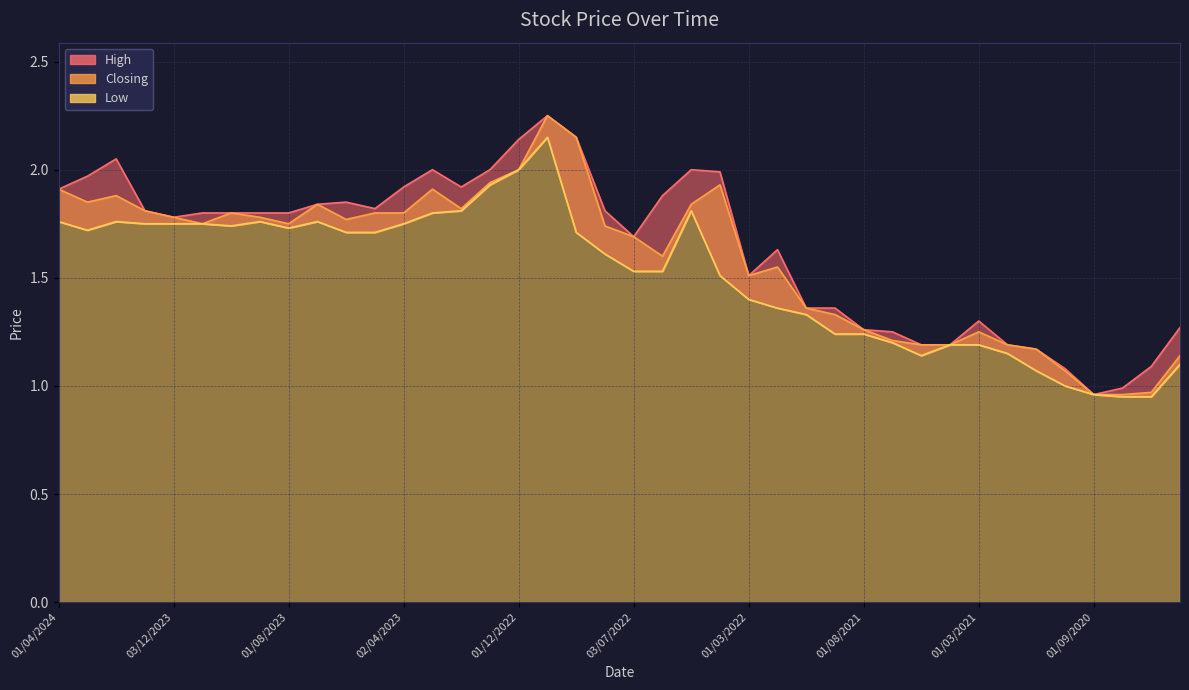

Is the value of High at 02/05/2021 greater than the value of Closing at 02/01/2023?

No